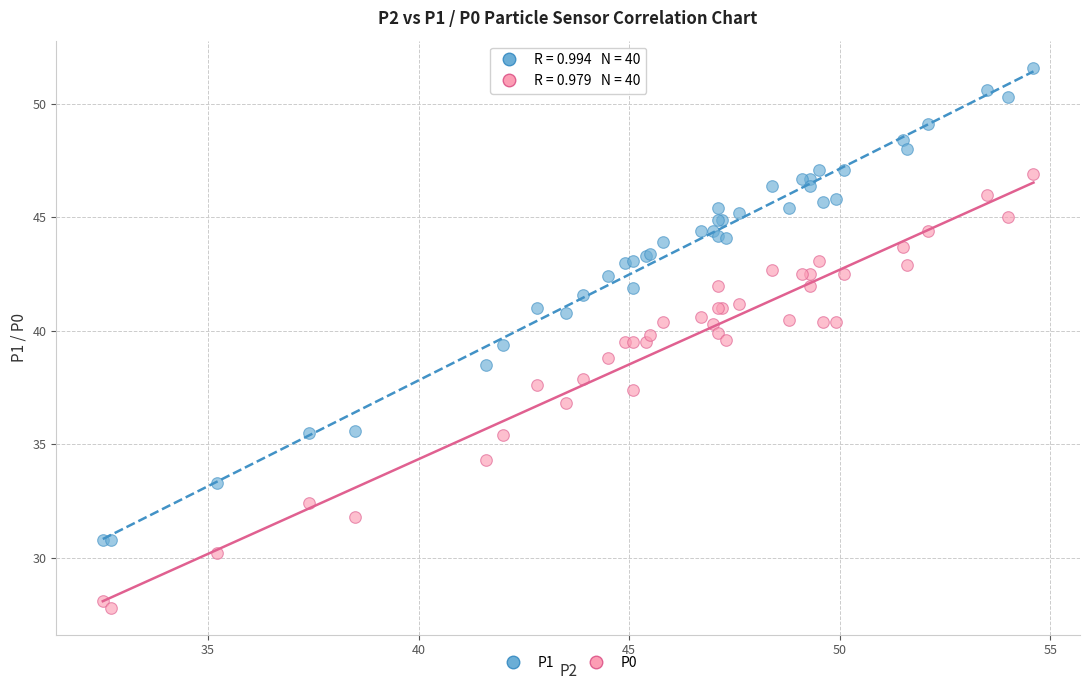

Which series contains the lowest Y value?

P0